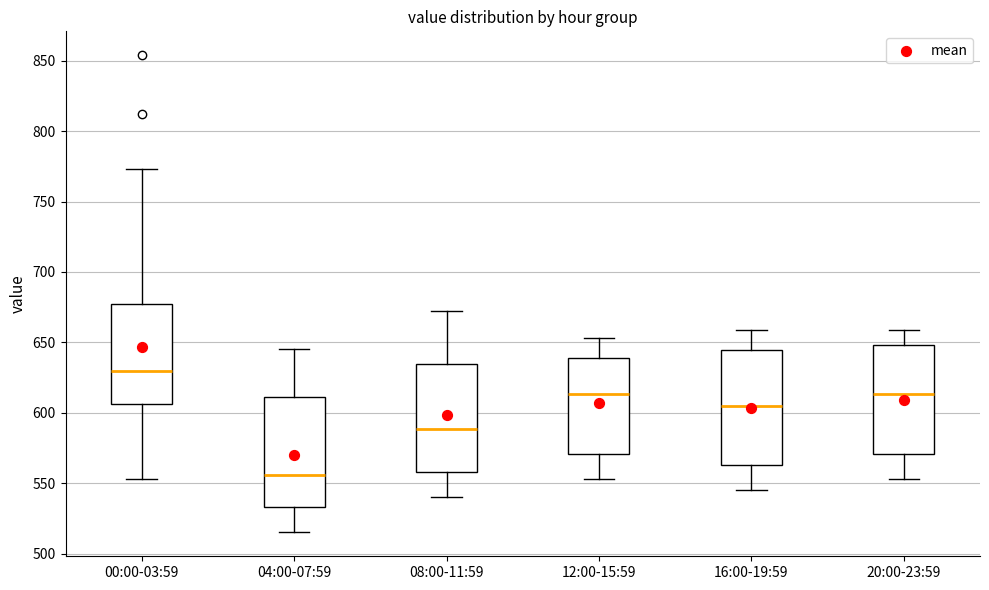

Which box has the lowest median line?

04:00-07:59